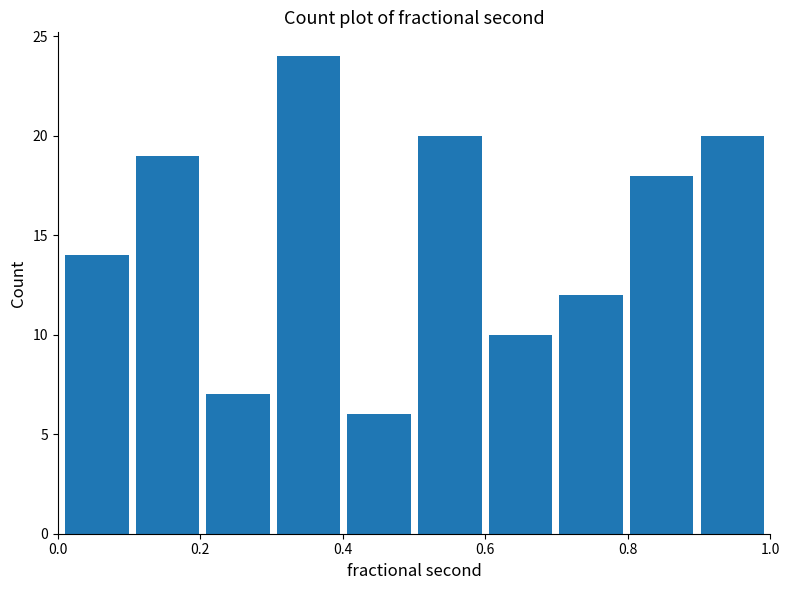

Reading left to right, transcribe this chart: for each bar, give the range it covers on the x-axis and its height. Neither the bar edges nor the heights are printed on the chart, so give them approximately, as read against the axes.

0.0 to 0.1: 14
0.1 to 0.2: 19
0.2 to 0.3: 7
0.3 to 0.4: 24
0.4 to 0.5: 6
0.5 to 0.6: 20
0.6 to 0.7: 10
0.7 to 0.8: 12
0.8 to 0.9: 18
0.9 to 1.0: 20